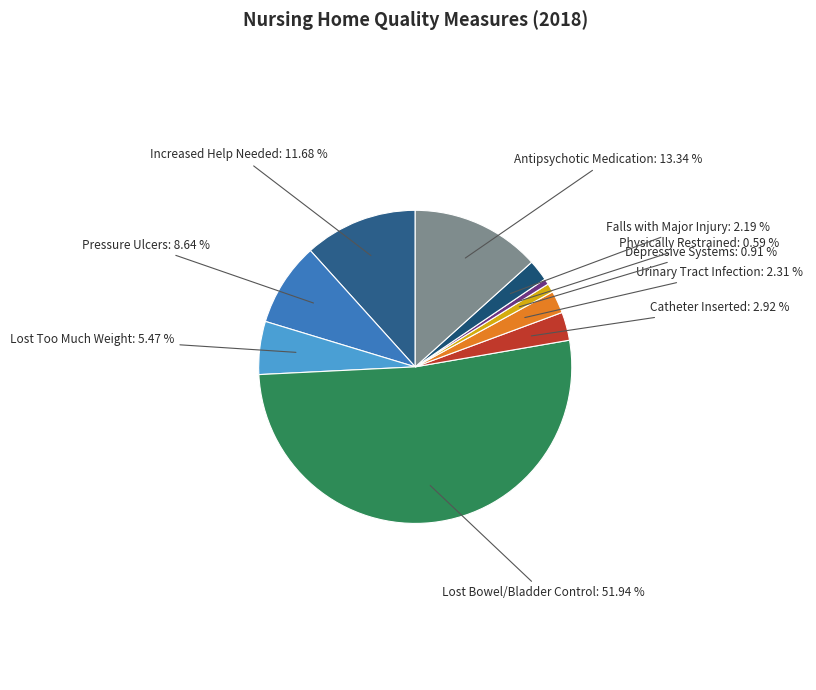

Count the number of slices in the pie.

10